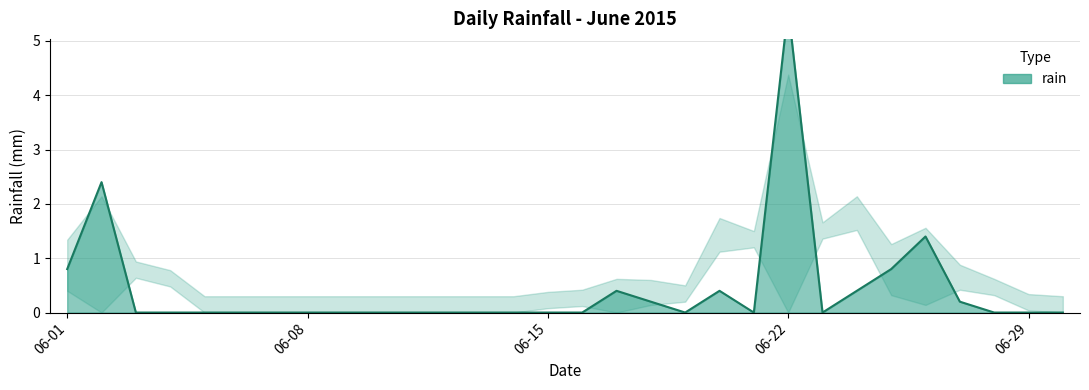

Is it true that the value at 2015-06-28 is 0.0?

True